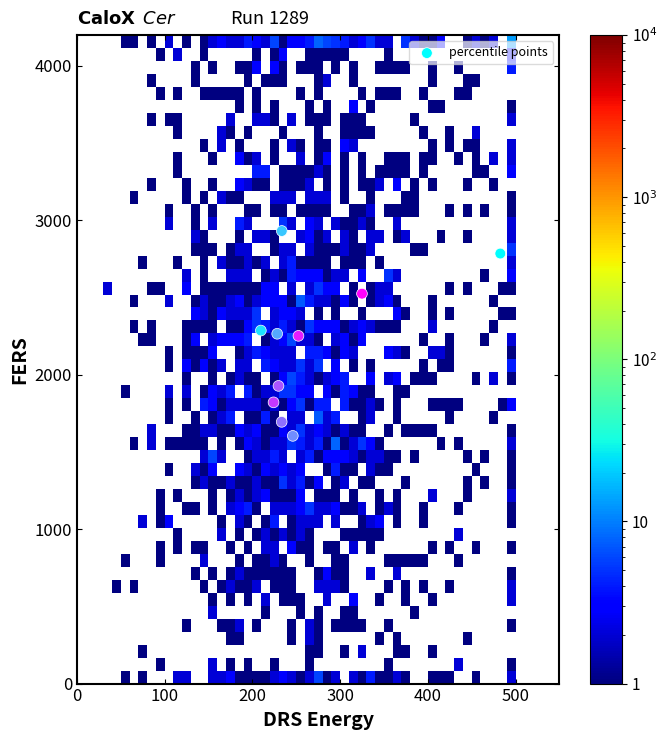

What is the average X value?

266.5